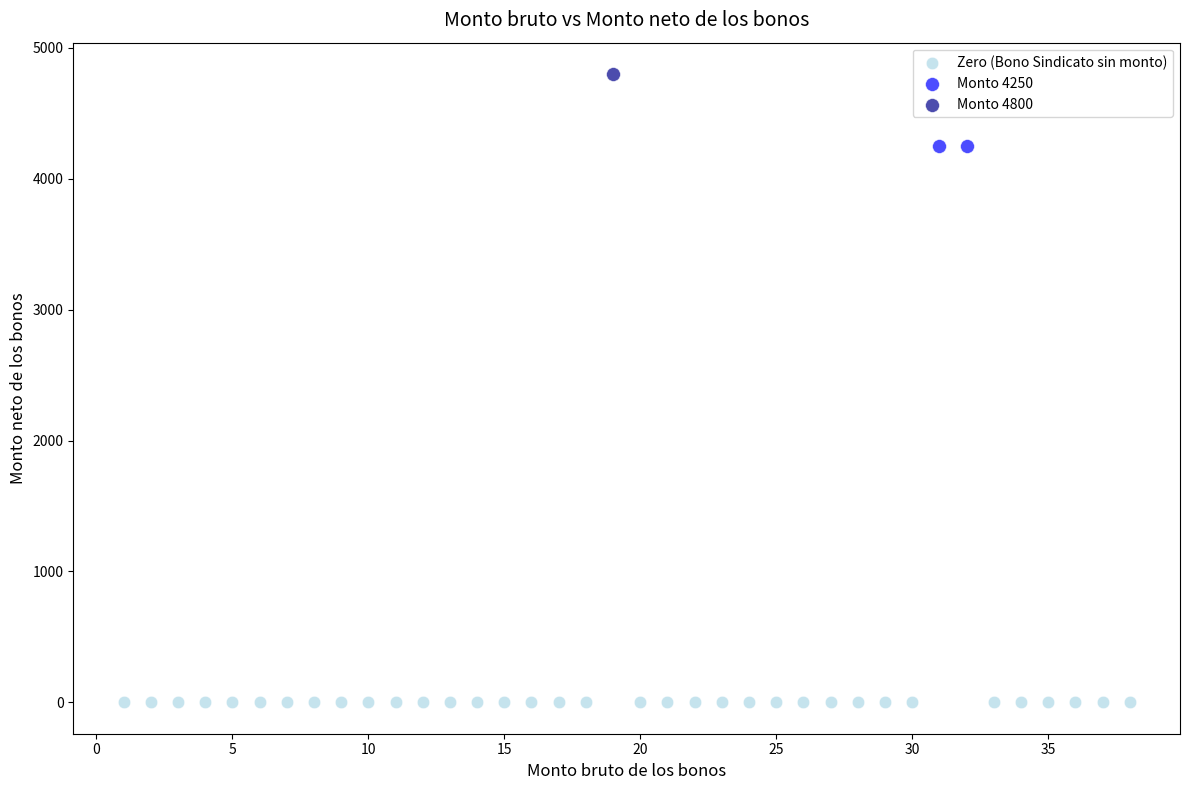

Which series reaches the maximum Y coordinate?

Monto 4800